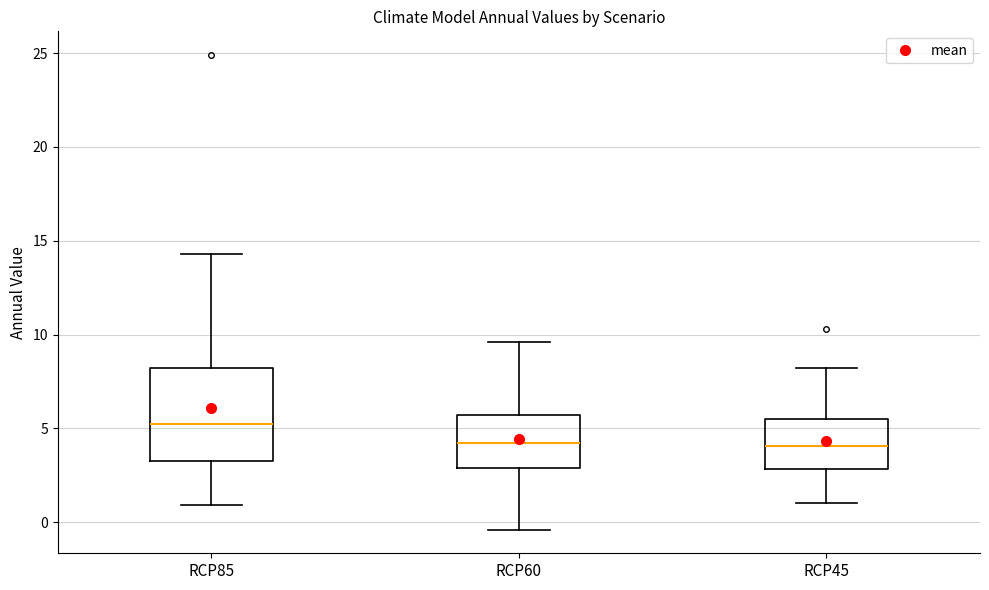

Reading left to right, read every box against the y-axis: the position of its median line, the range the box covers, and the ends of its whiskers. The values are not printed on the chart, so give them approximately, as read against the axis.

RCP85: median 5.5, box 3.5 to 8.0, whiskers 1.0 to 14.5
RCP60: median 4.0, box 3.0 to 5.5, whiskers -0.5 to 9.5
RCP45: median 4.0, box 3.0 to 5.5, whiskers 1.0 to 8.0